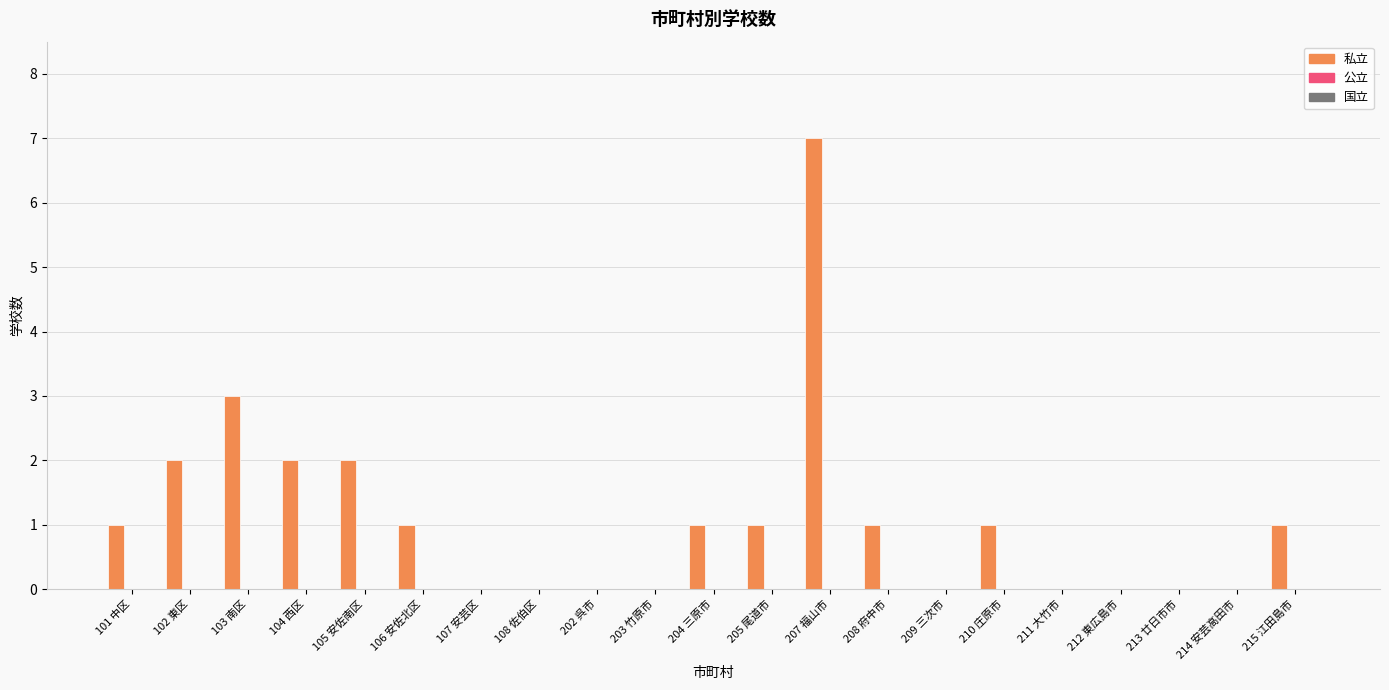

How many series are shown in this chart?

1